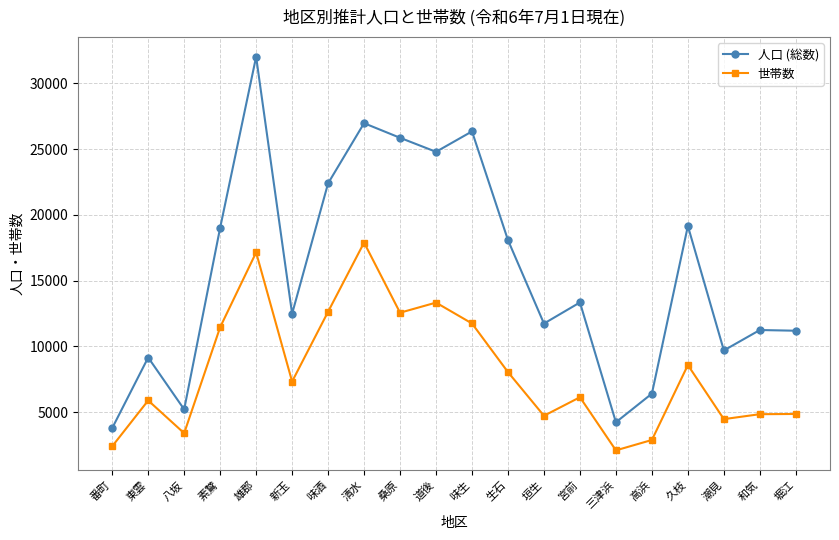

At which category does 世帯数 reach its first local valley?

八坂